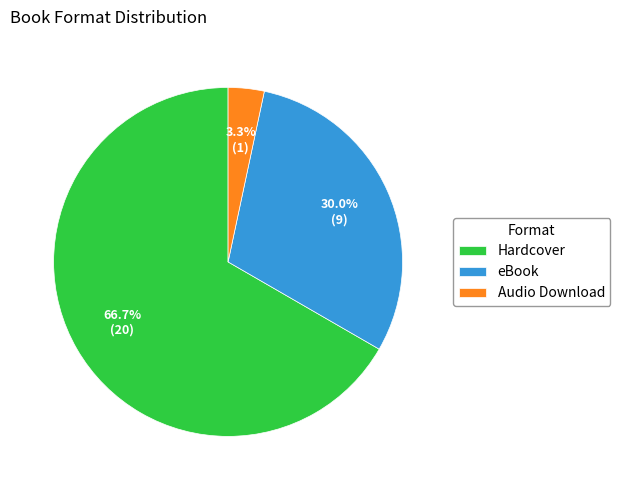

What percentage is the Audio Download slice, to the nearest percent?

3%